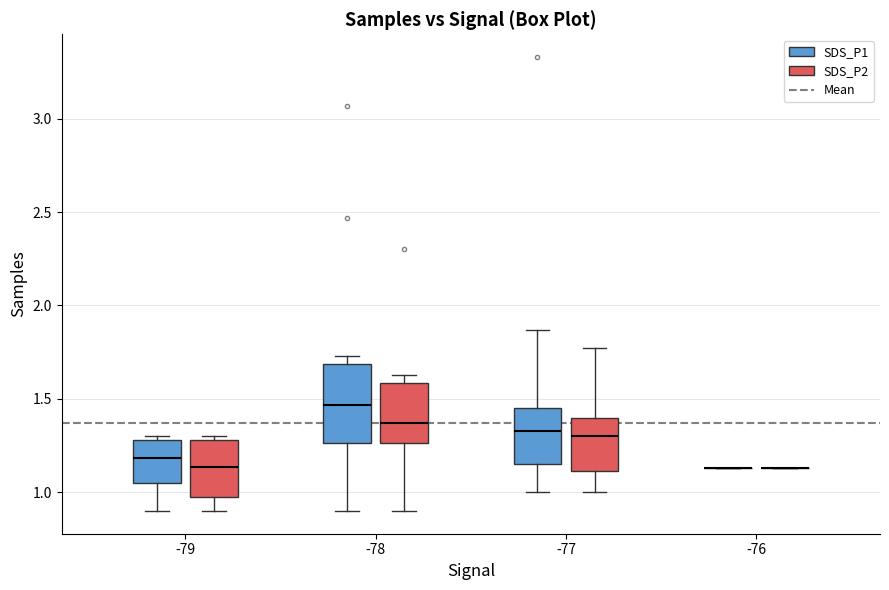

Reading left to right, read every box against the y-axis: the position of its median line, the range the box covers, and the ends of its whiskers. The values are not printed on the chart, so give them approximately, as read against the axis.

-79 (SDS_P1): median 1.20, box 1.05 to 1.30, whiskers 0.90 to 1.30 (just above the box's upper edge)
-79 (SDS_P2): median 1.15, box 1.00 to 1.30, whiskers 0.90 to 1.30 (just above the box's upper edge)
-78 (SDS_P1): median 1.45, box 1.25 to 1.70, whiskers 0.90 to 1.75
-78 (SDS_P2): median 1.35, box 1.25 to 1.60, whiskers 0.90 to 1.65
-77 (SDS_P1): median 1.35, box 1.15 to 1.45, whiskers 1.00 to 1.85
-77 (SDS_P2): median 1.30, box 1.10 to 1.40, whiskers 1.00 to 1.75
-76 (SDS_P1): box collapsed to a line at 1.15, whiskers 1.15 to 1.15
-76 (SDS_P2): box collapsed to a line at 1.15, whiskers 1.15 to 1.15